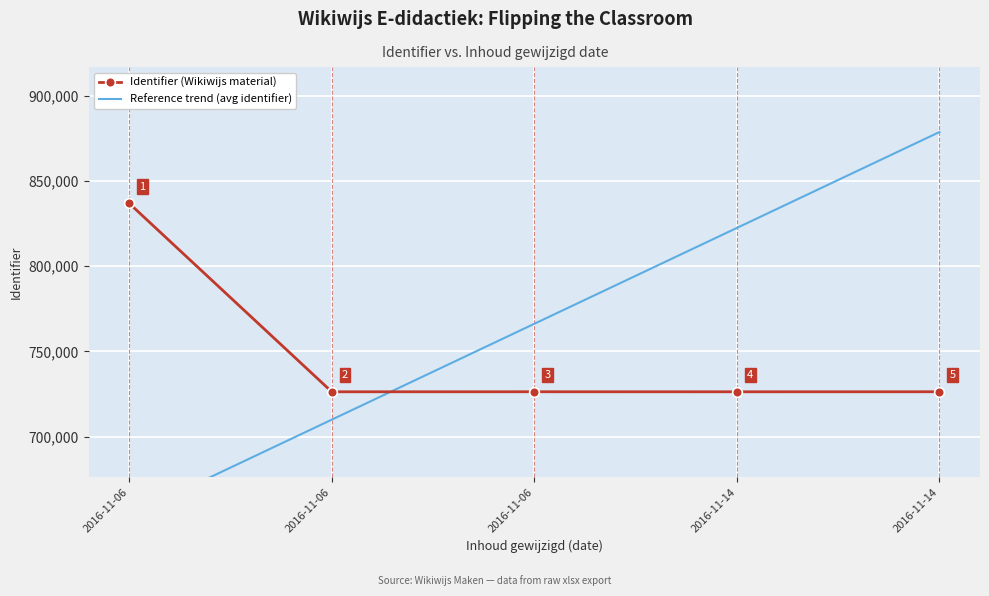

List the labels in order of Identifier (Wikiwijs material) value, smallest first.

2016-11-06, 2016-11-14, 2016-11-14, 2016-11-06, 2016-11-06